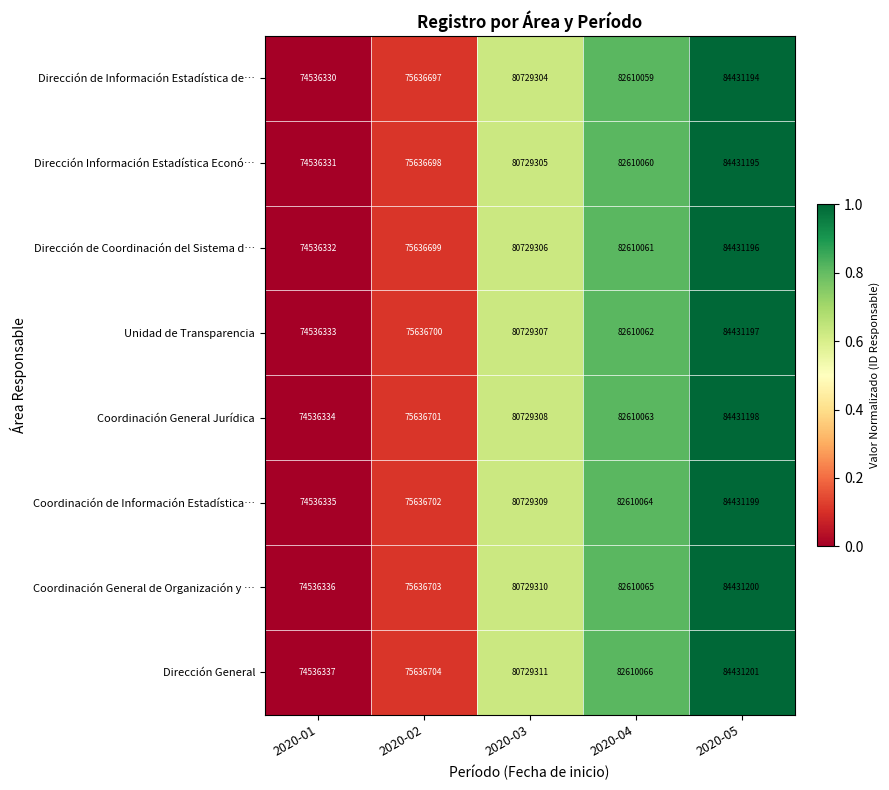

What is the difference between the maximum and second lowest values in the Coordinación de Información Estadística… series?

8794497